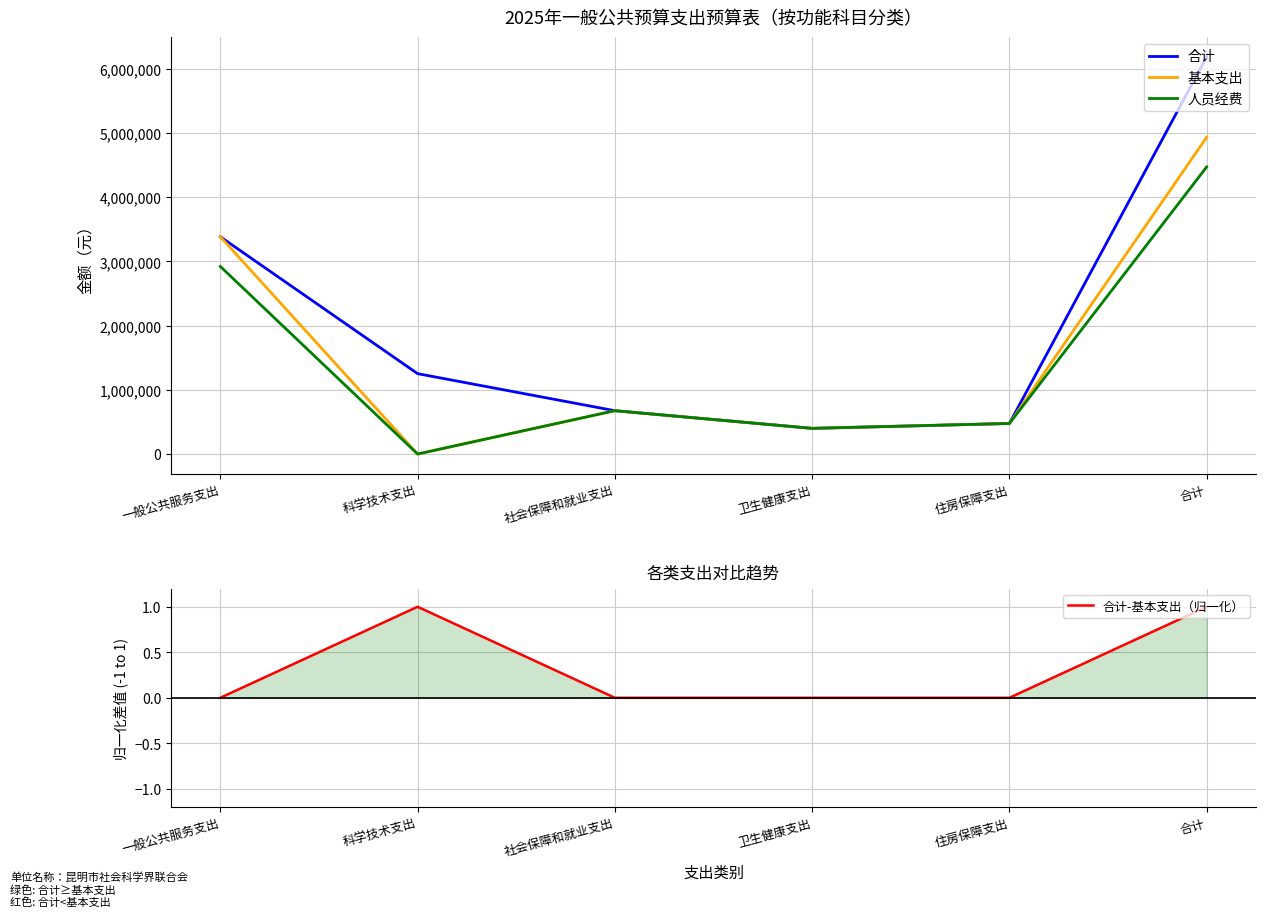

True or false: 合计 and 基本支出 intersect in this chart.

False